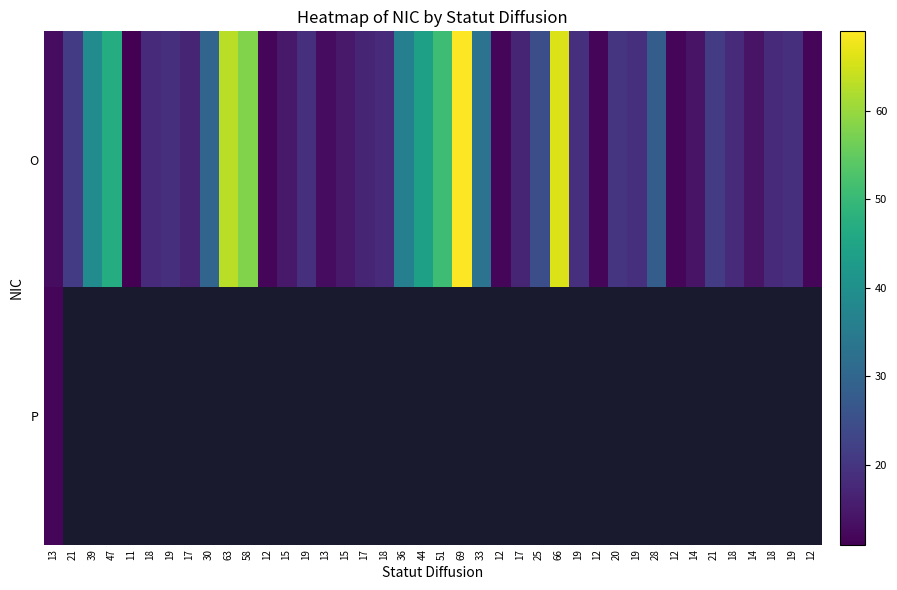

How many data points in O are above 19?

16